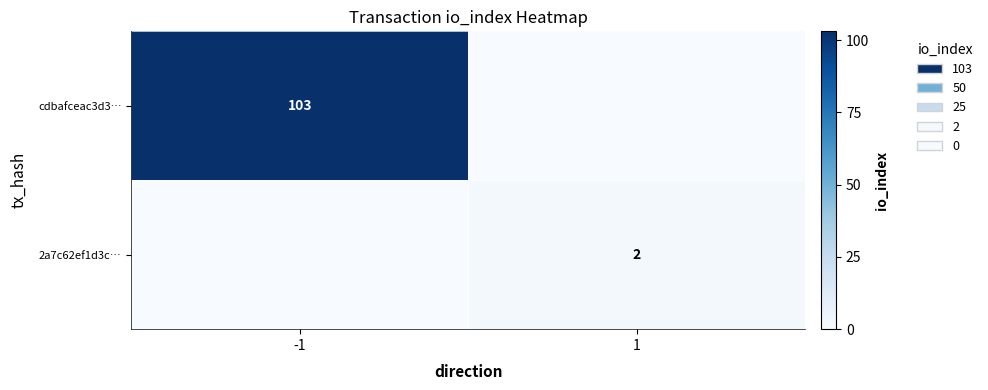

Is it true that cdbafceac3d3… equals 103 at -1?

True